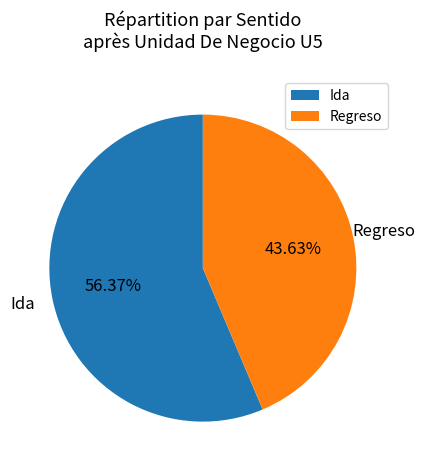

Rank the categories by value from highest to lowest.

Ida, Regreso